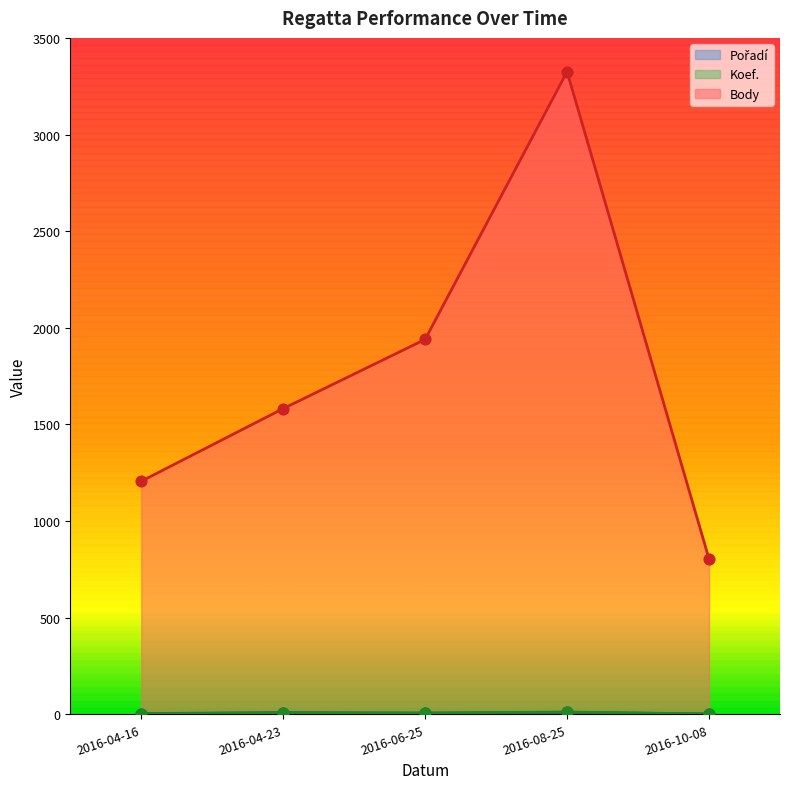

What is the total value across all series at 2016-06-25?

1953